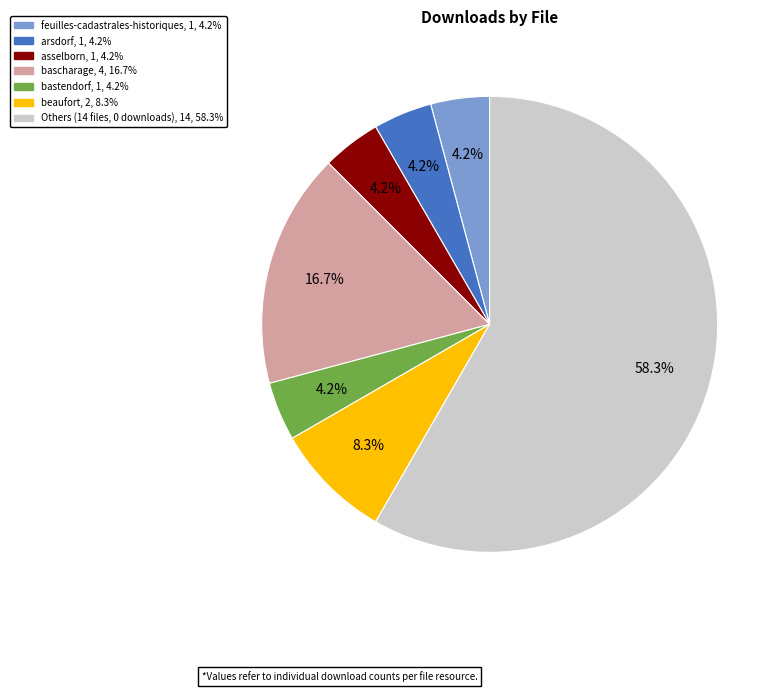

Does any single category account for the majority?

Yes